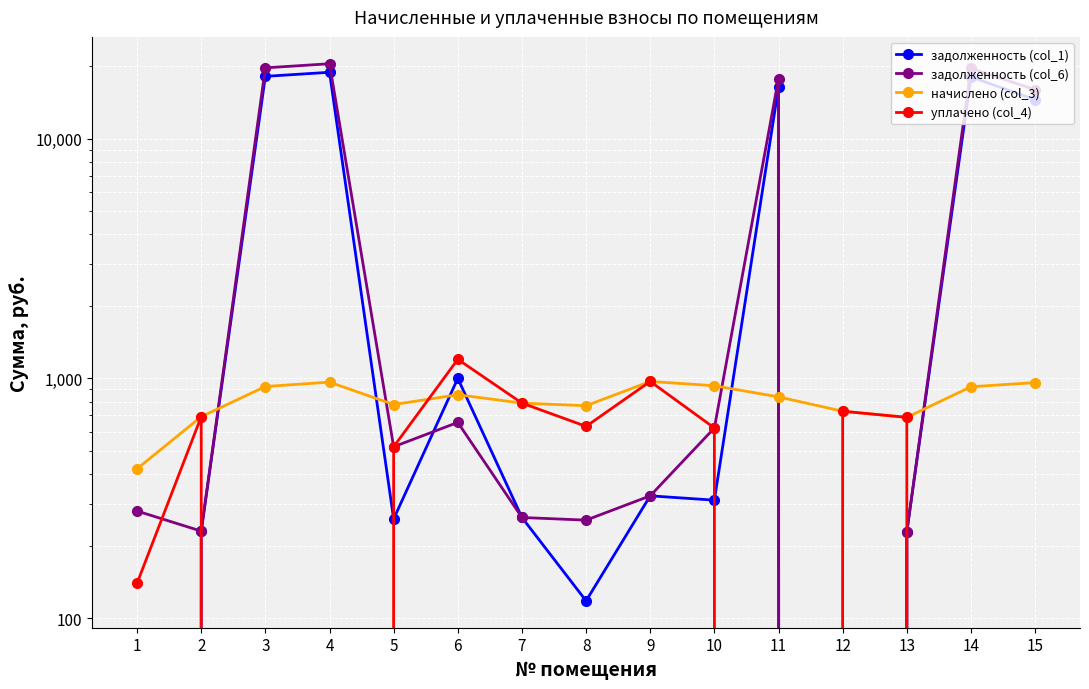

Read the задолженность (col_6) value at 10.

620.7